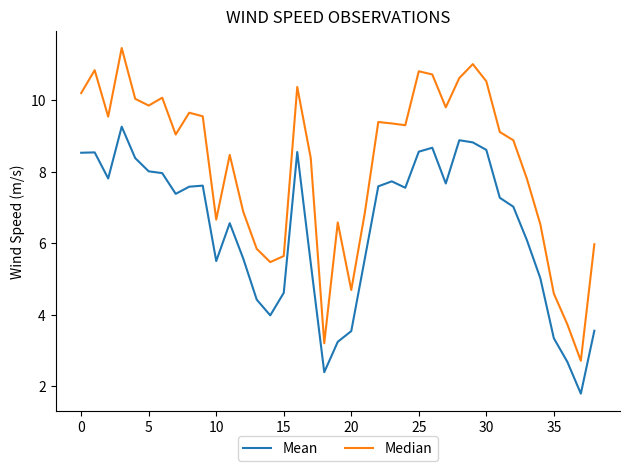

True or false: Mean and Median cross at least once.

False